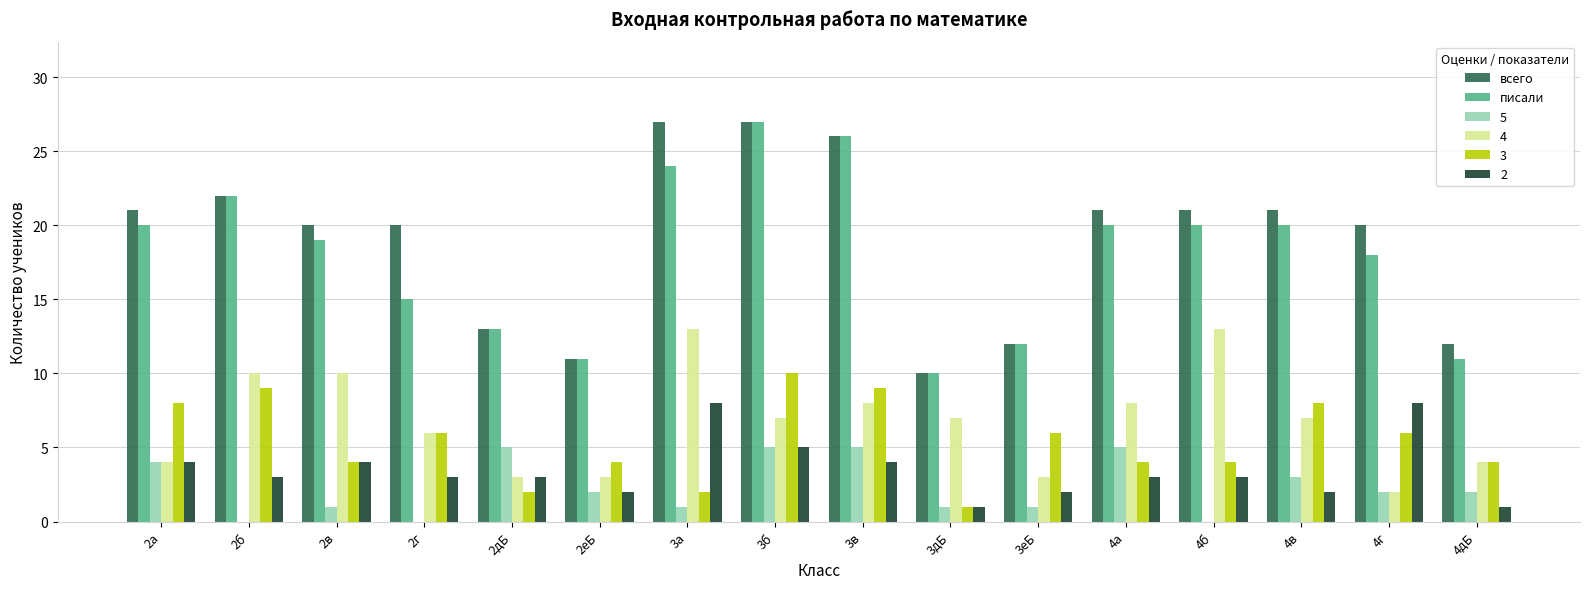

Is the value of 5 at 2в greater than the value of всего at 2дБ?

No